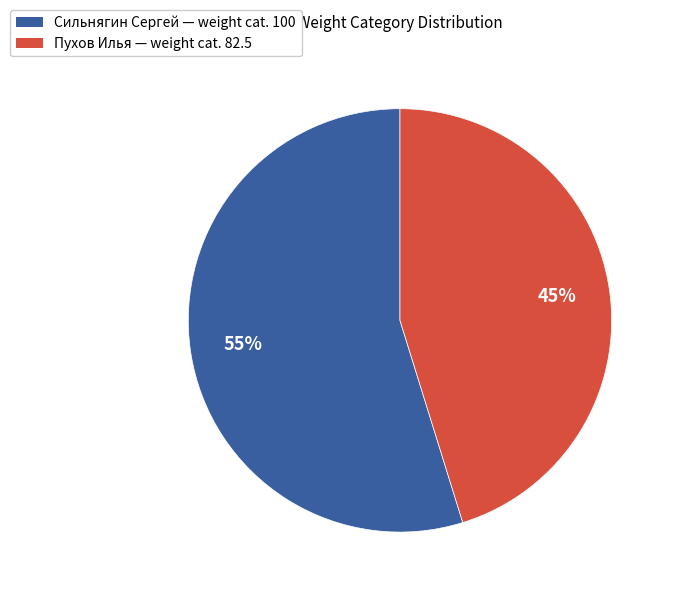

Which category accounts for the majority?

Сильнягин Сергей — weight cat. 100